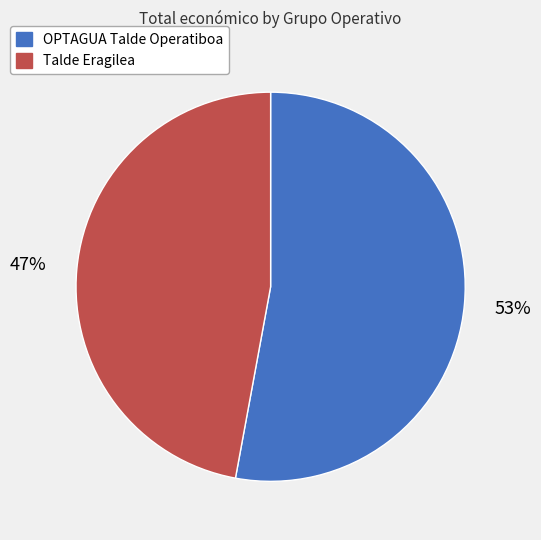

Is there any slice that represents more than half of the pie?

Yes